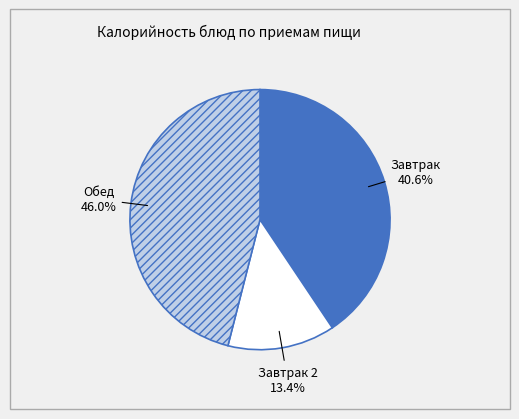

What is the smallest slice in the pie chart?

Завтрак 2